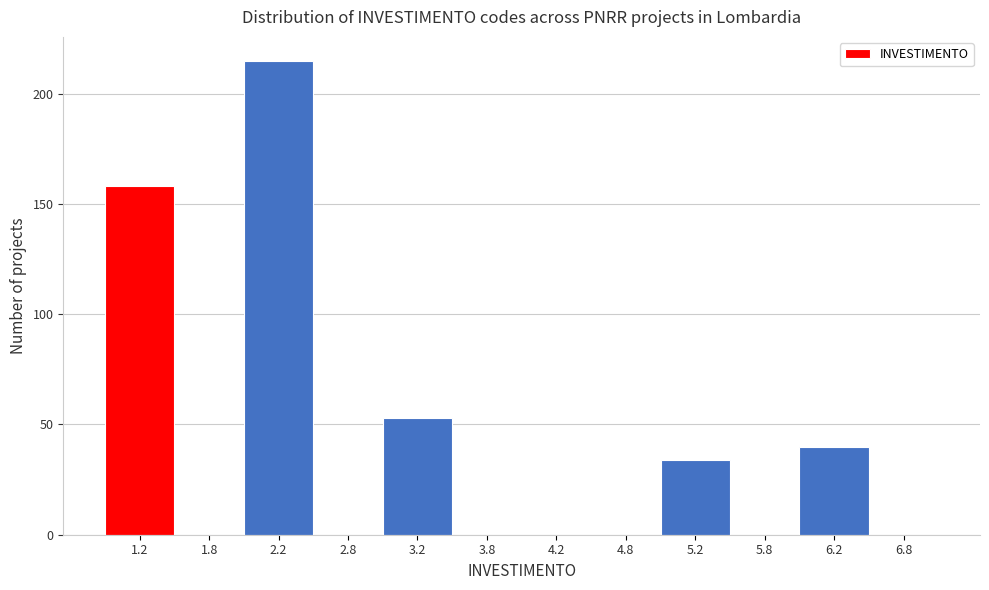

How tall is the bar that spans 6.0 to 6.5 on the x-axis? The values are not printed on the chart, so give them approximately, as read against the axis.

40